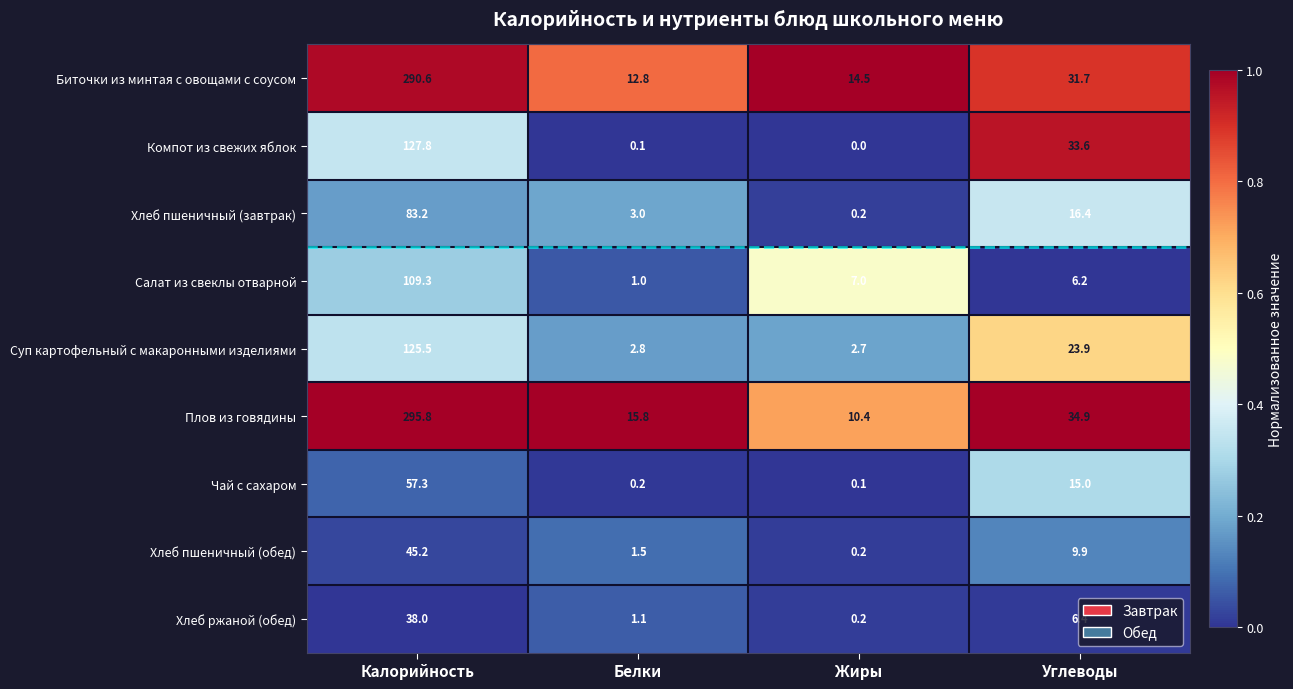

Between Белки and Жиры, which series saw the biggest shift?

Салат из свеклы отварной